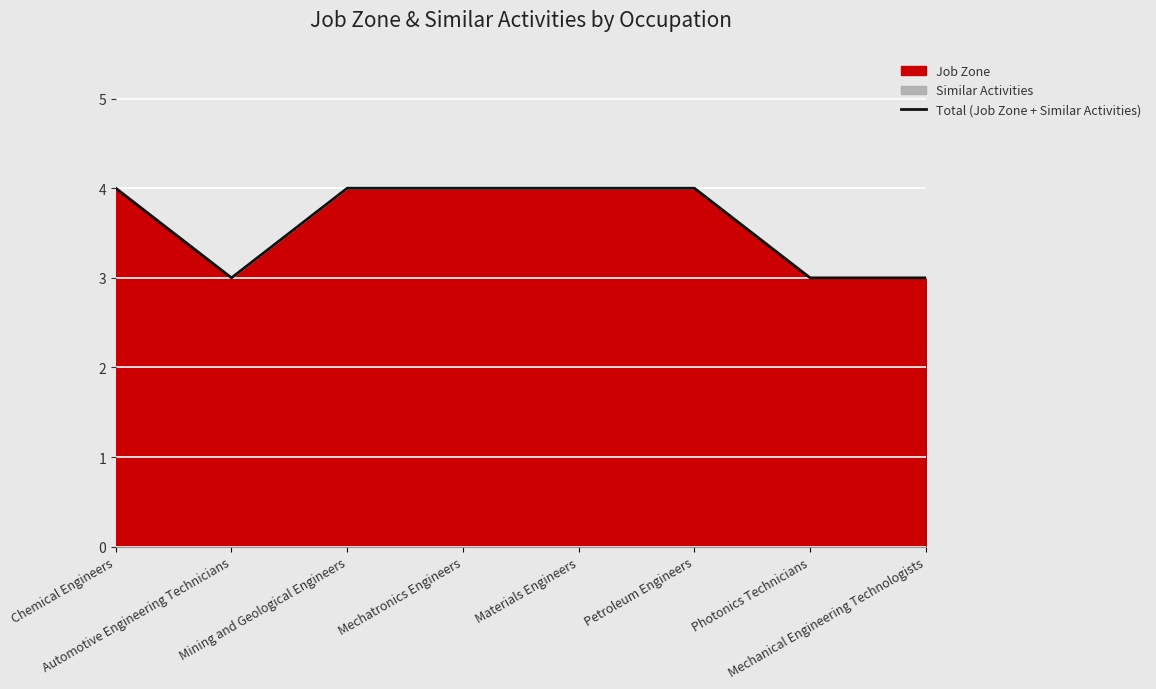

Where is the first local minimum?

Automotive Engineering Technicians